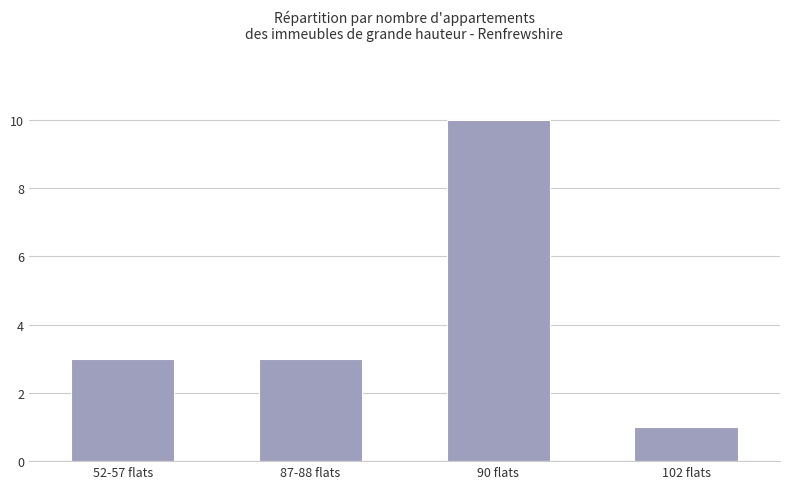

What is the label of the 1st bar from the right?

102 flats